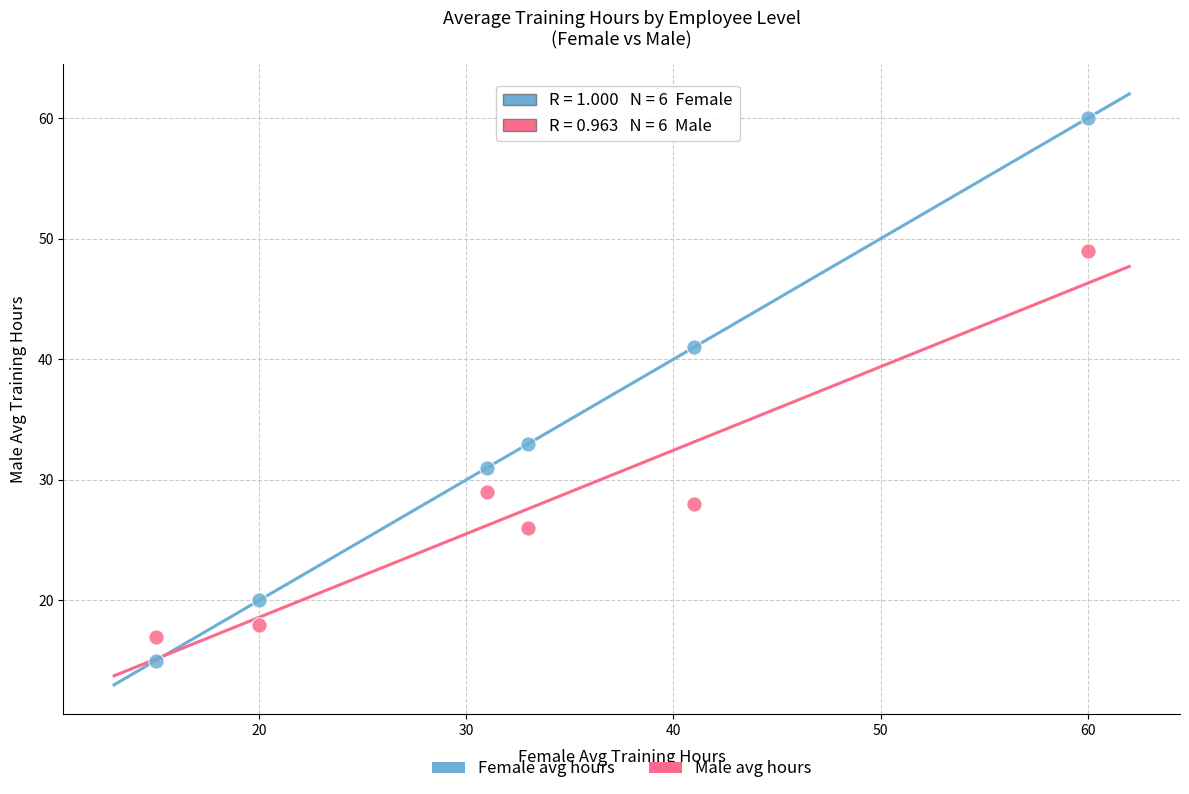

What are all the series names shown in the legend?

Female avg hours, Male avg hours